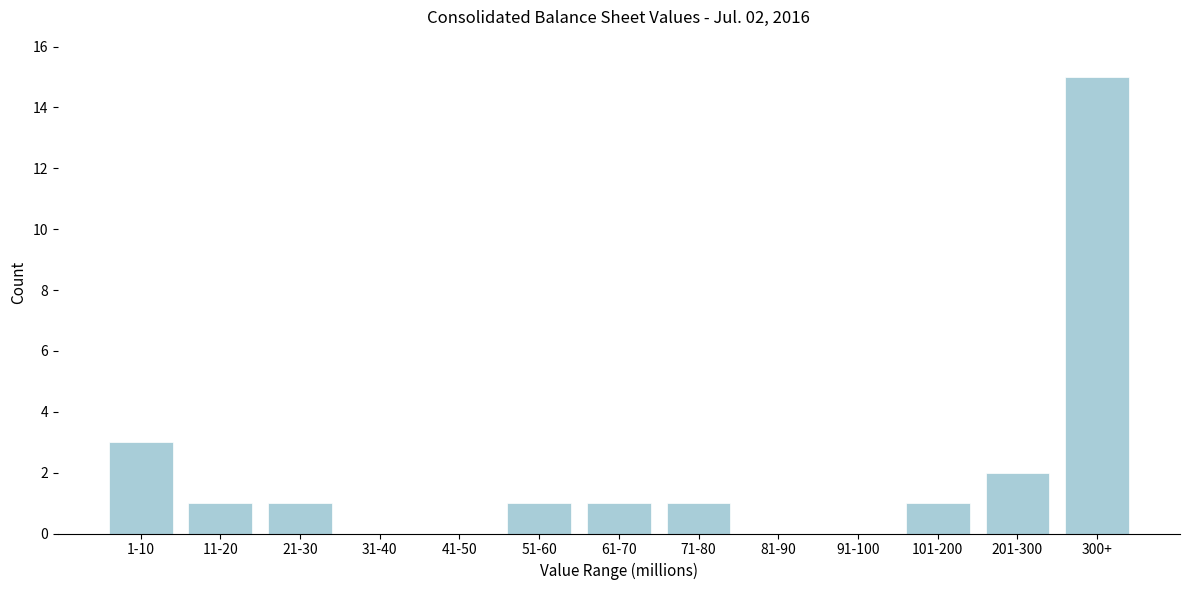

Reading left to right, extract all data points from this chart.

1-10=3	11-20=1	21-30=1	31-40=0	41-50=0	51-60=1	61-70=1	71-80=1	81-90=0	91-100=0	101-200=1	201-300=2	300+=15